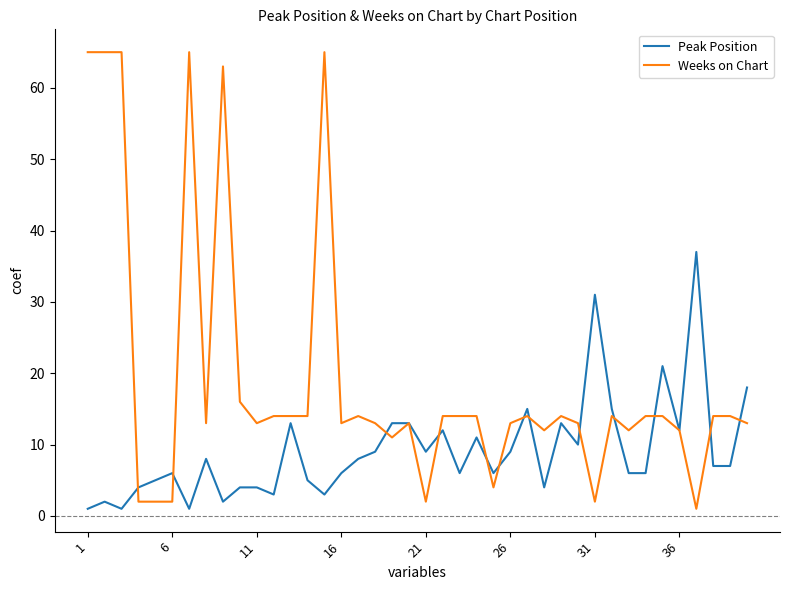

How many series are shown in this chart?

2